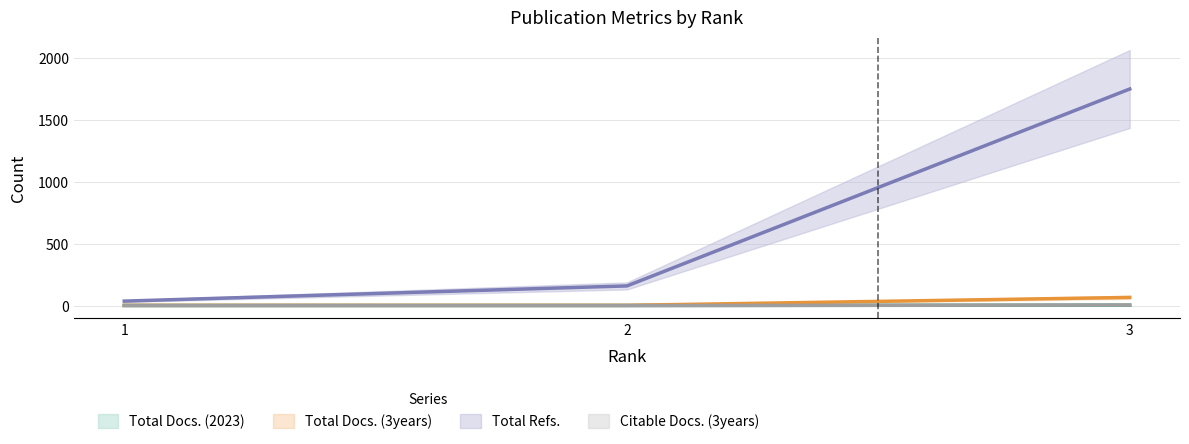

Rank the categories by Total Refs. value from highest to lowest.

3, 2, 1